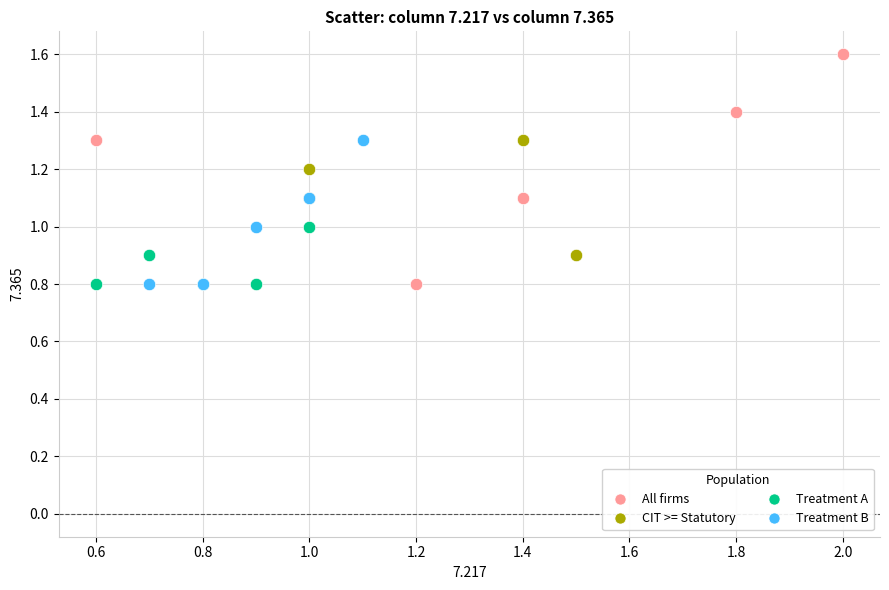

Which series has the largest Y range (max minus min)?

All firms